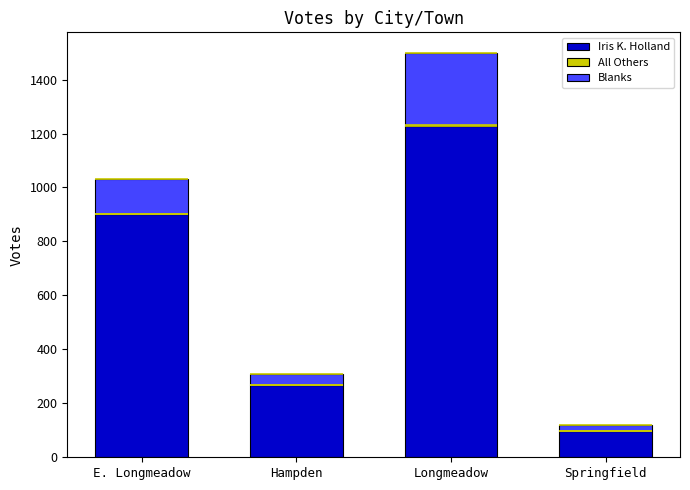

How many data points in Iris K. Holland are above 902?

1